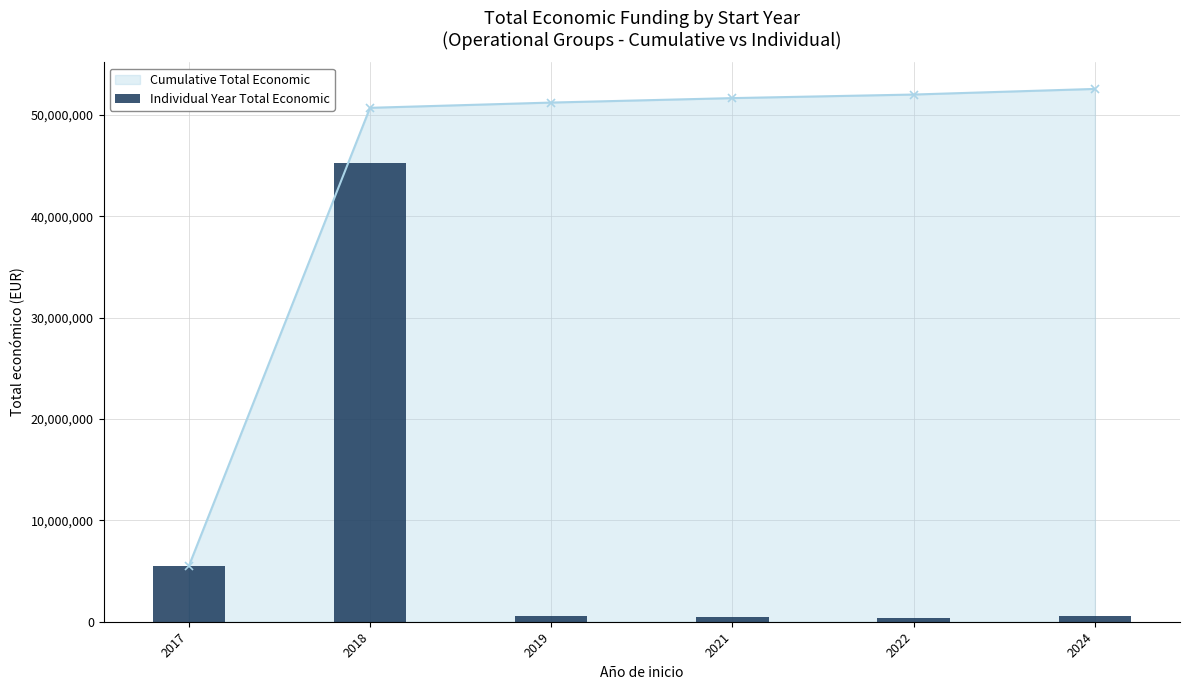

What is the smallest value displayed?

352350